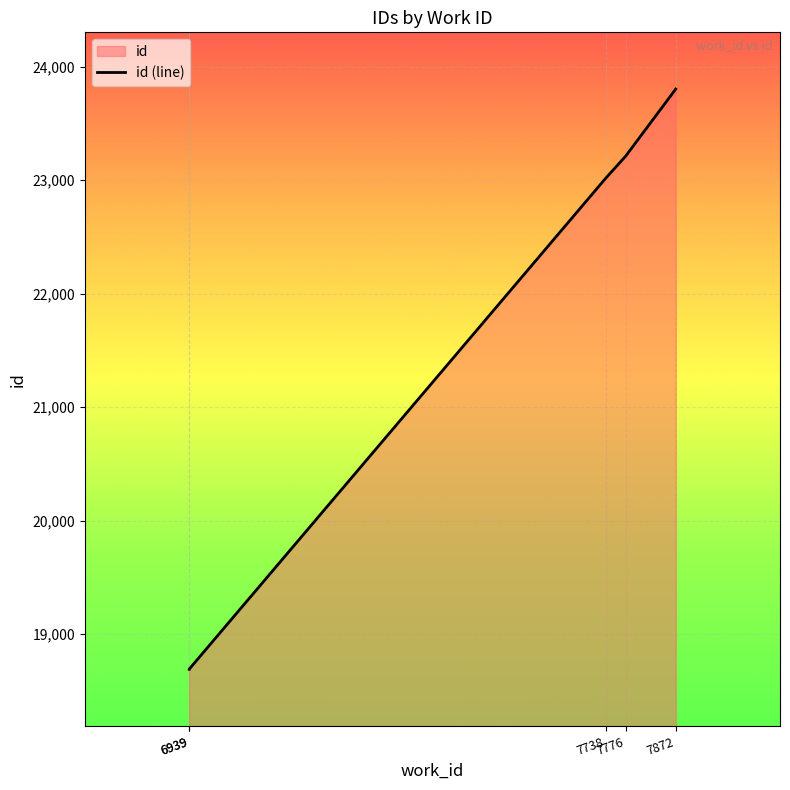

What is the change in value from 7776 to 7872?

+591